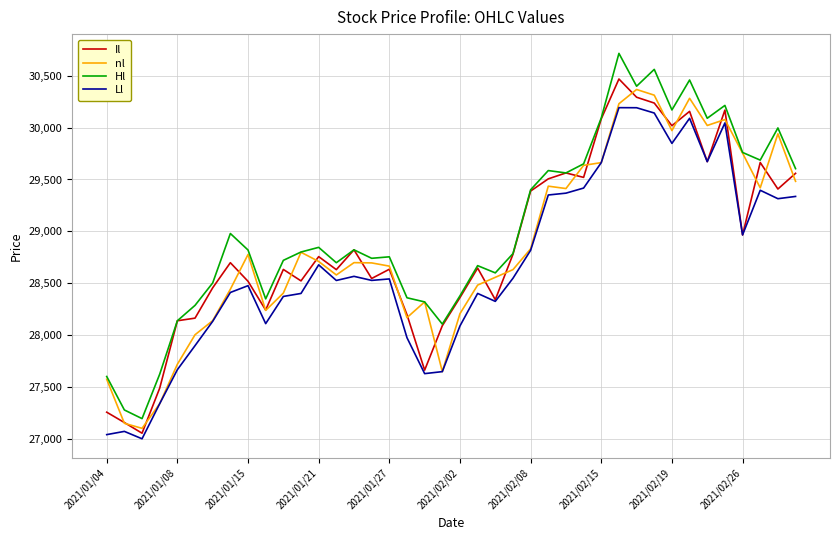

Which series has the largest total across all categories?

Hl